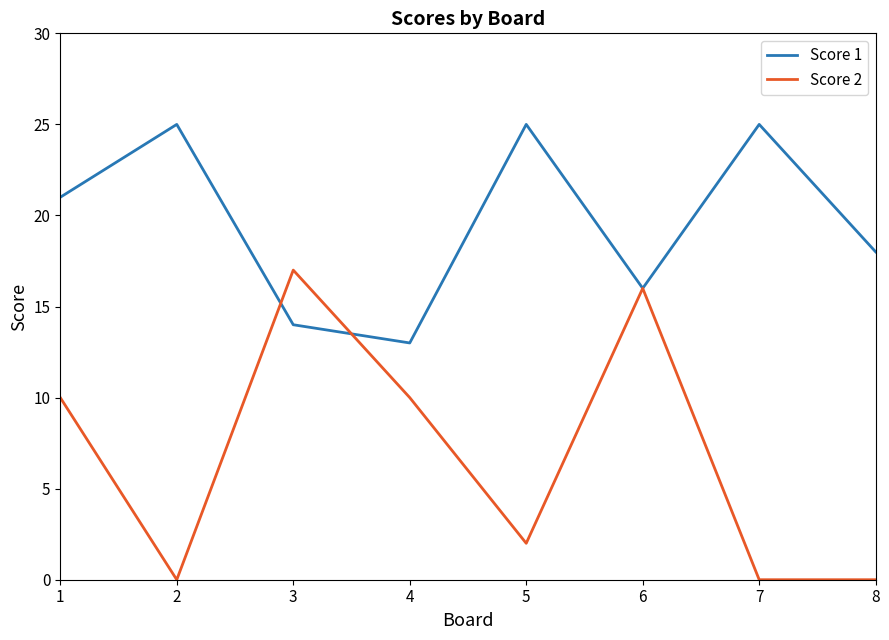

The Score 1 series shows 13 at 4. True or false?

True